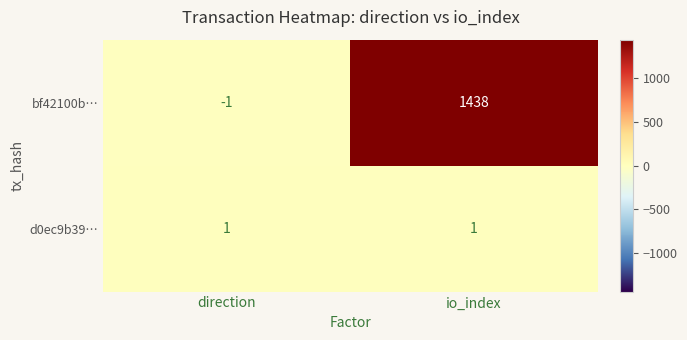

True or false: bf42100b… has a value of -1 at direction.

True